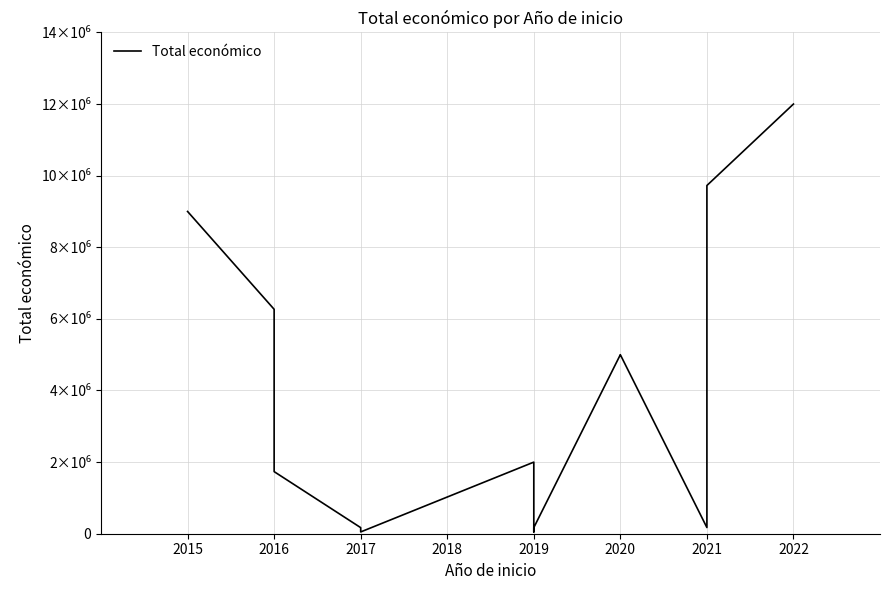

True or false: there are more than 2 points higher than both neighbors.

False